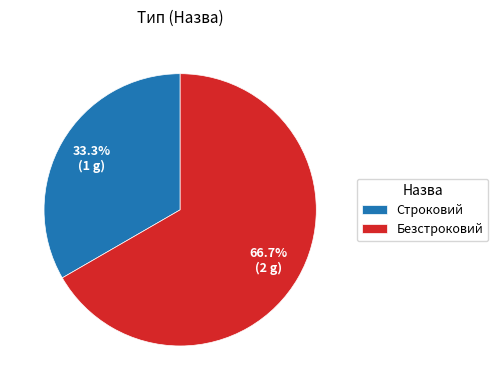

To the nearest percent, what portion does Строковий represent?

33%